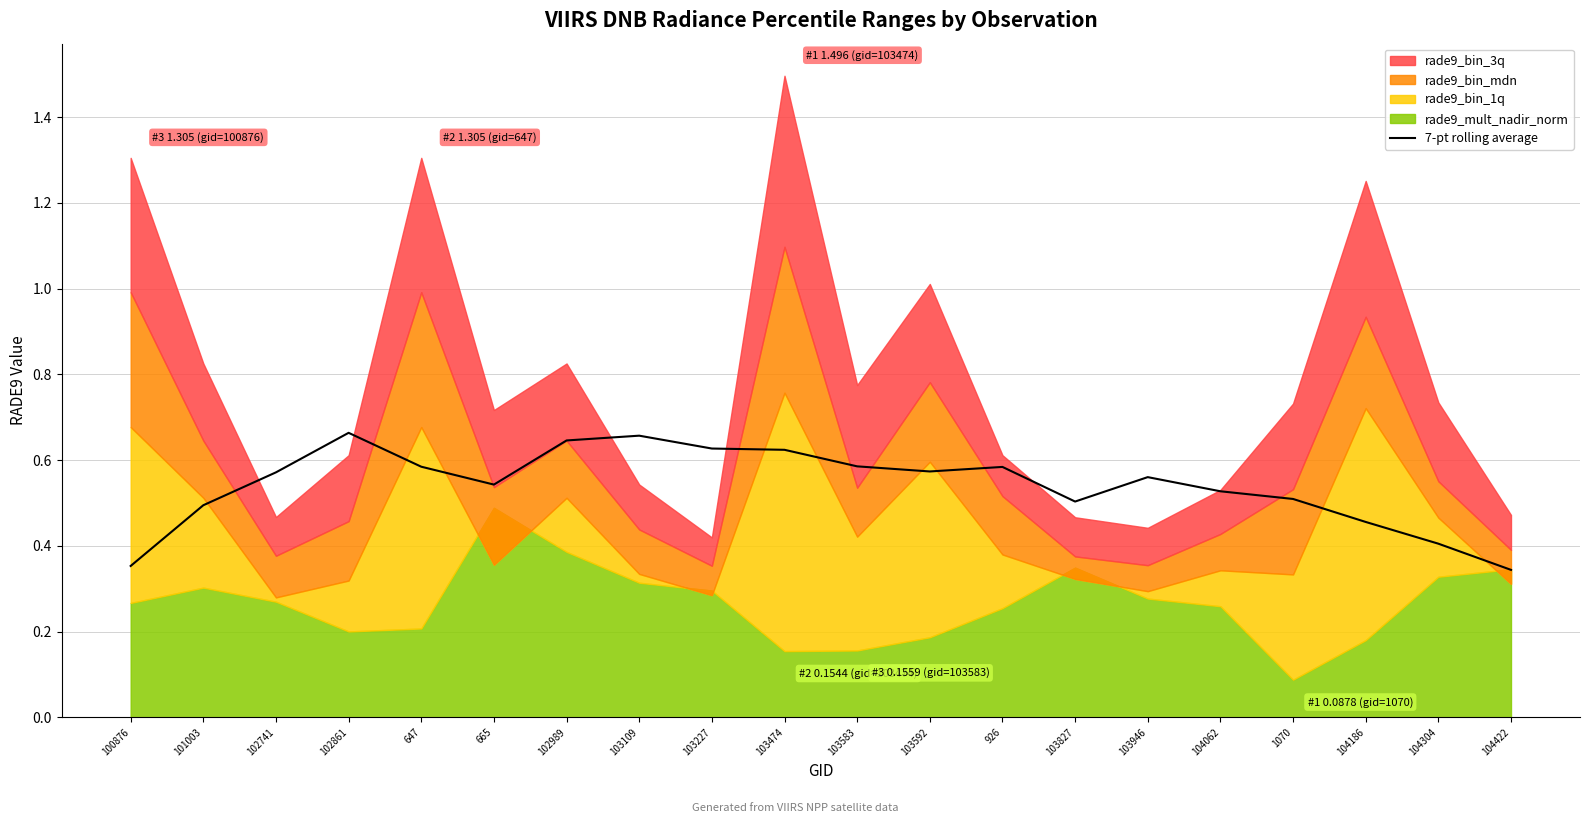

How many values are between 0 and 1?

20